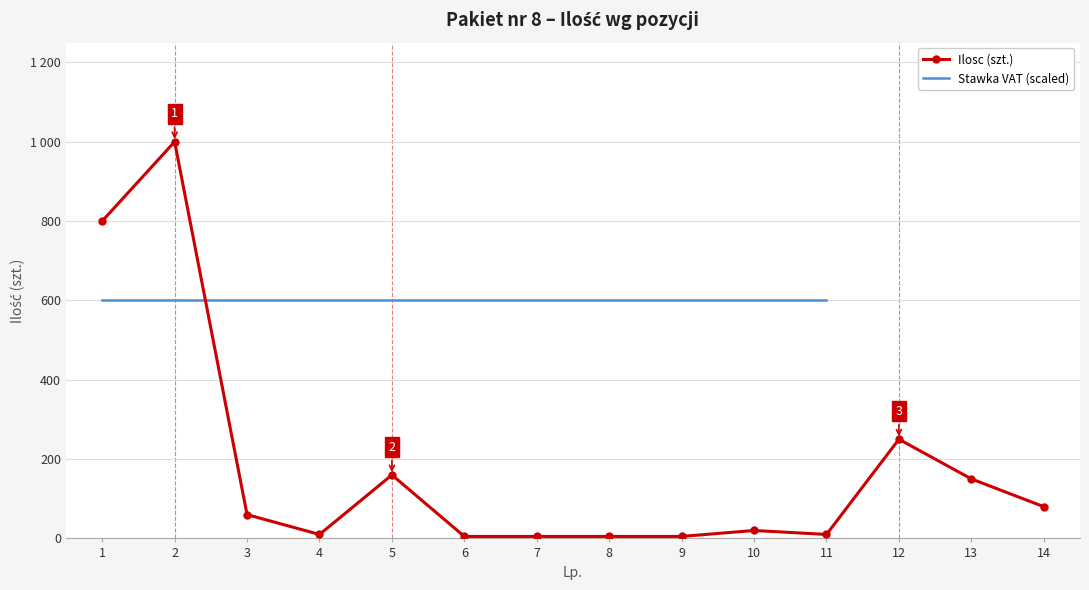

True or false: Ilosc (szt.) has a value of 8.9 at 8.

False